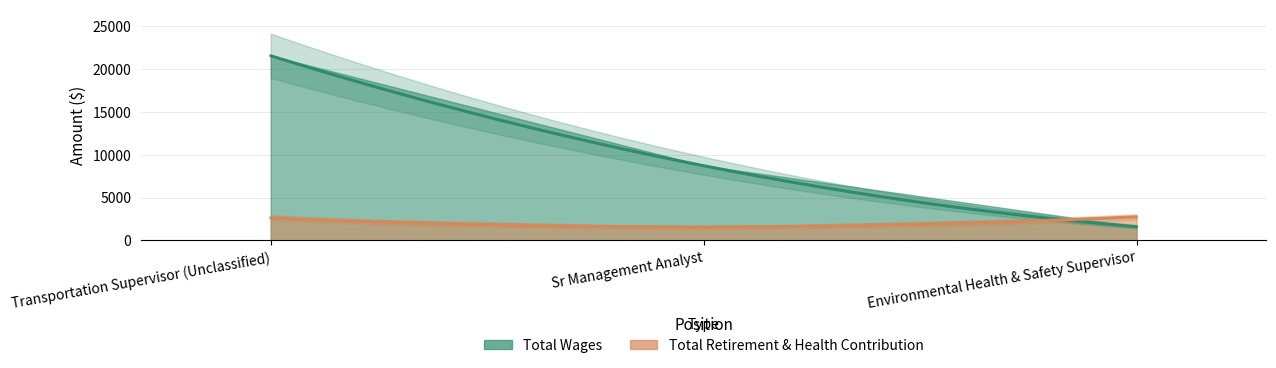

Is it true that Total Retirement & Health Contribution equals 2641 at Transportation Supervisor (Unclassified)?

True